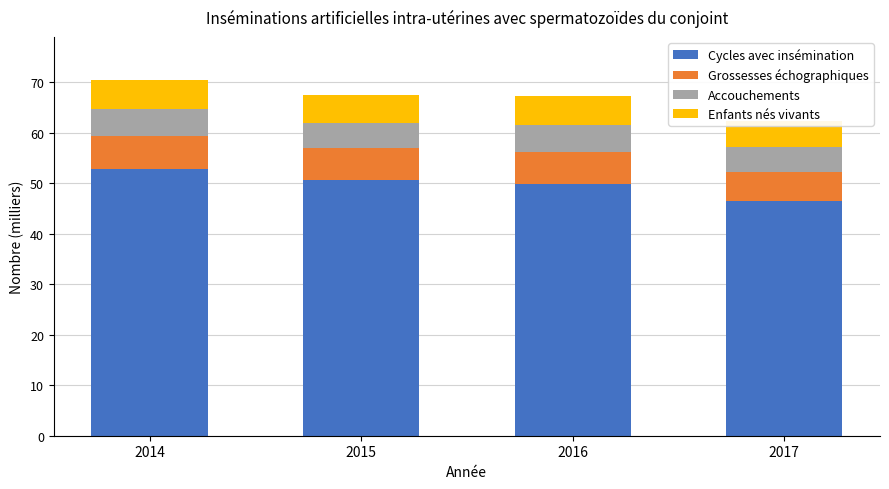

Is it true that Grossesses échographiques equals 8.3 at 2016?

False